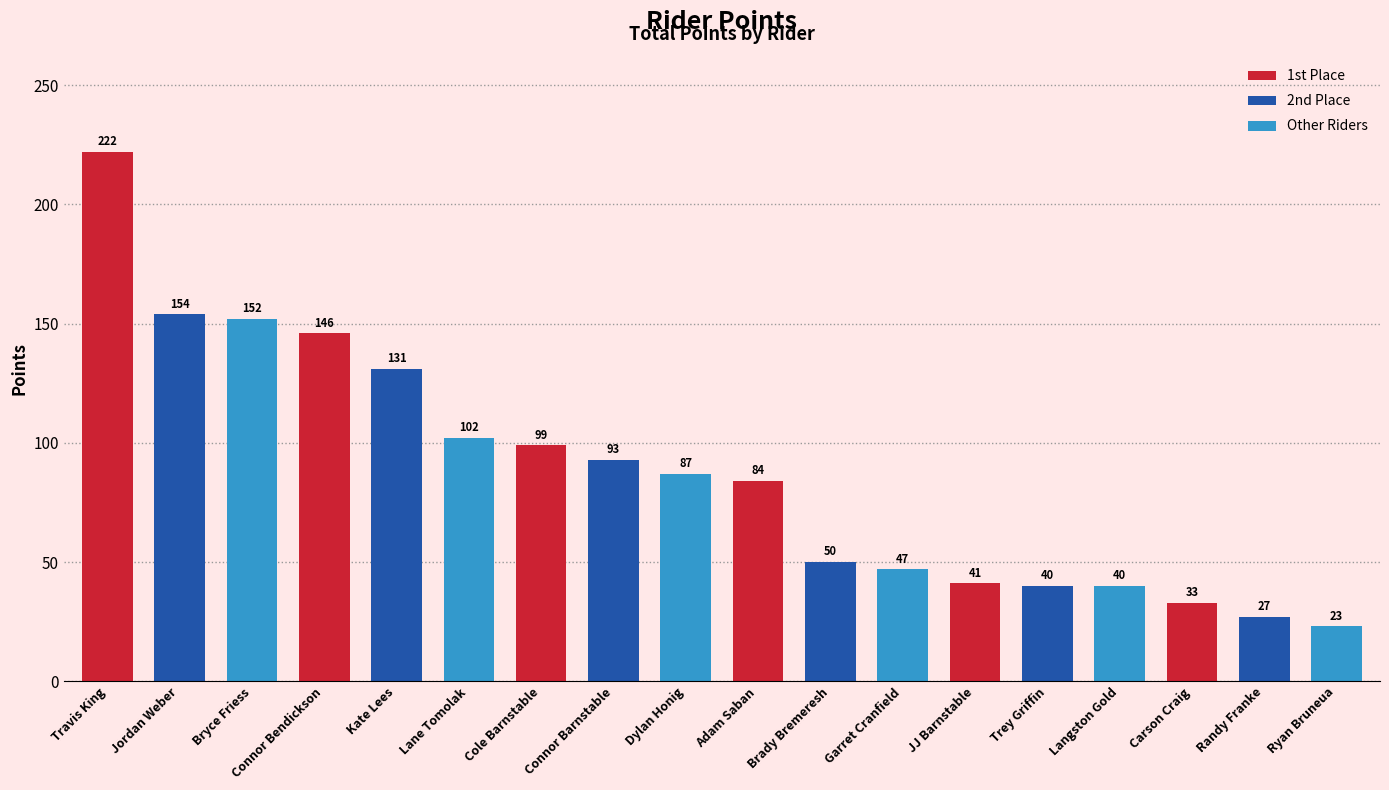

Where is the data nearest to the value 122?

Kate Lees